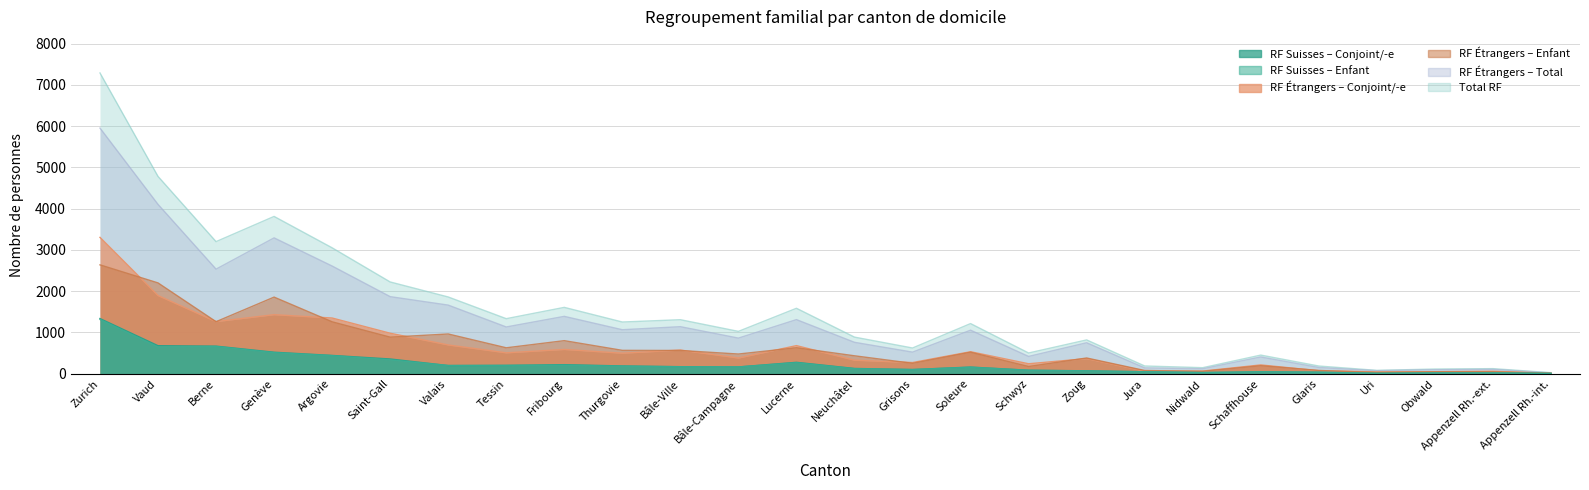

What is the label of the 12th point from the left?

Bâle-Campagne